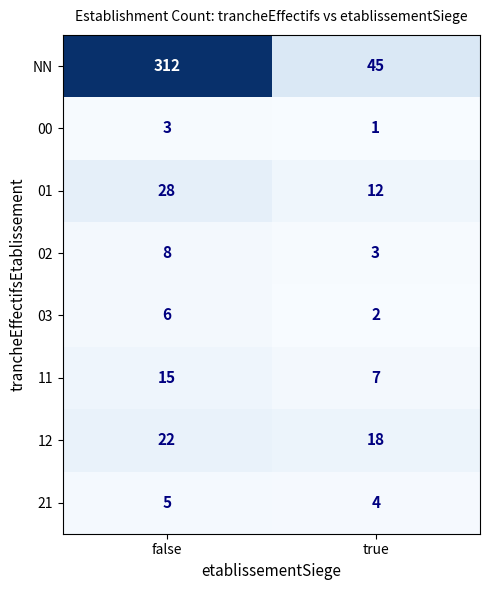

The value of 12 at false is 22. True or false?

True